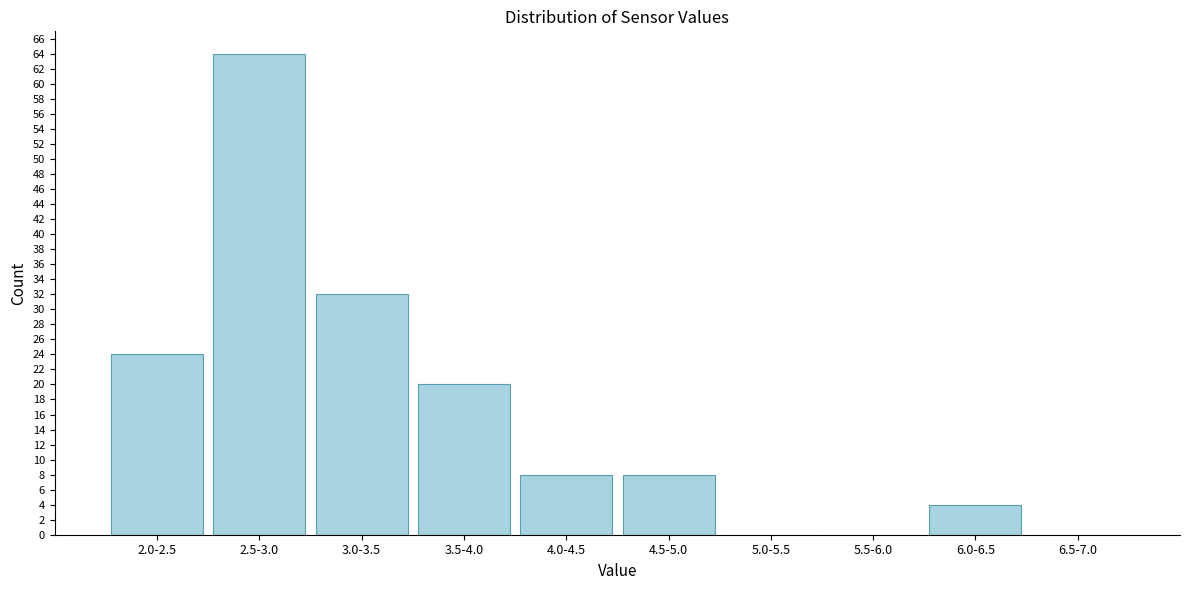

Reading right to left, transcribe all the data shown in this chart.

6.5-7.0=0	6.0-6.5=4	5.5-6.0=0	5.0-5.5=0	4.5-5.0=8	4.0-4.5=8	3.5-4.0=20	3.0-3.5=32	2.5-3.0=64	2.0-2.5=24